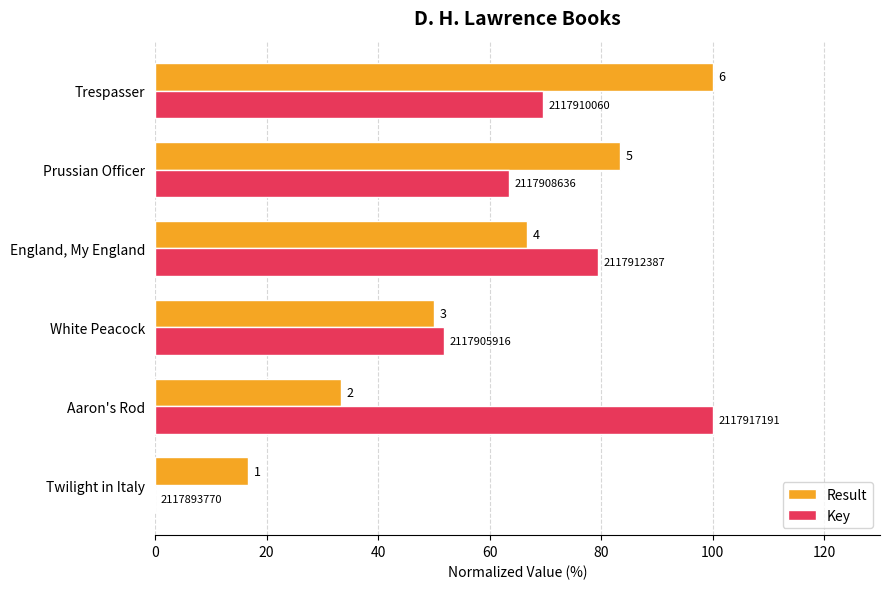

Which series has the largest total across all categories?

Key